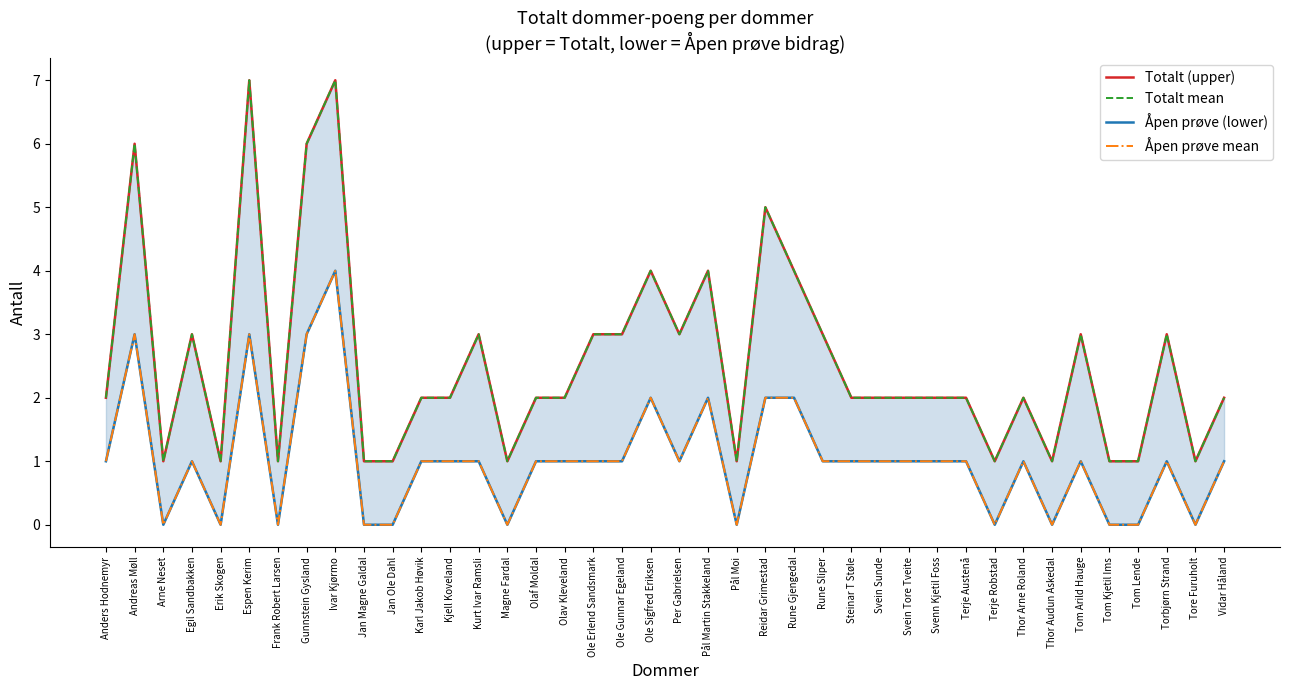

At which category is the sum across all series the highest?

Ivar Kjørmo